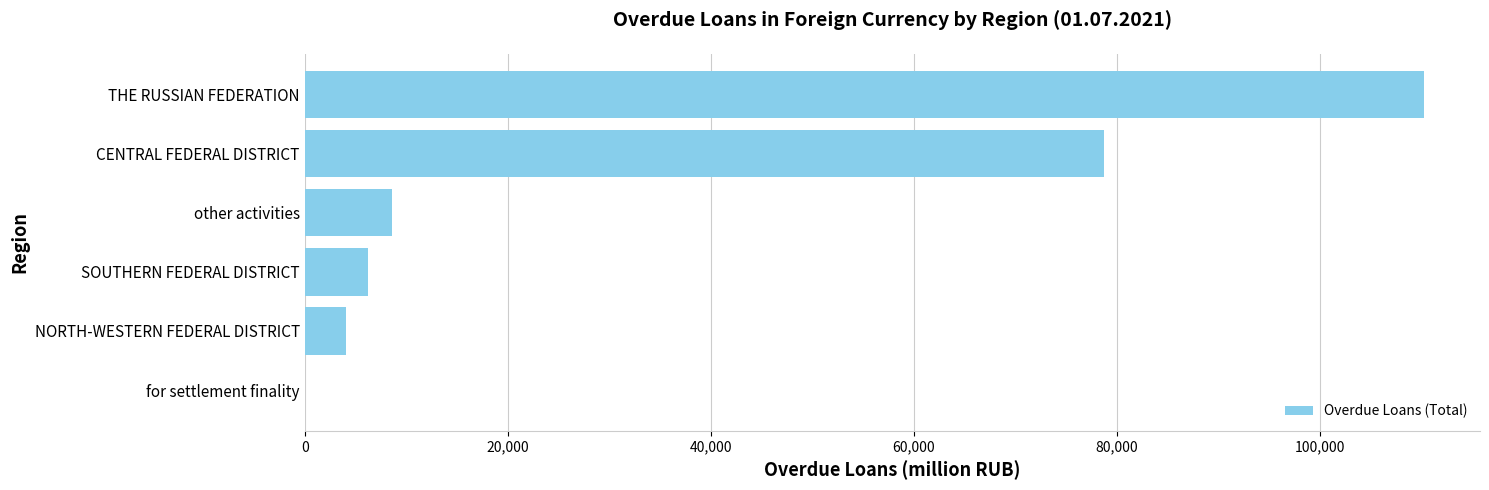

Is it true that the value at CENTRAL FEDERAL DISTRICT is 116820?

False